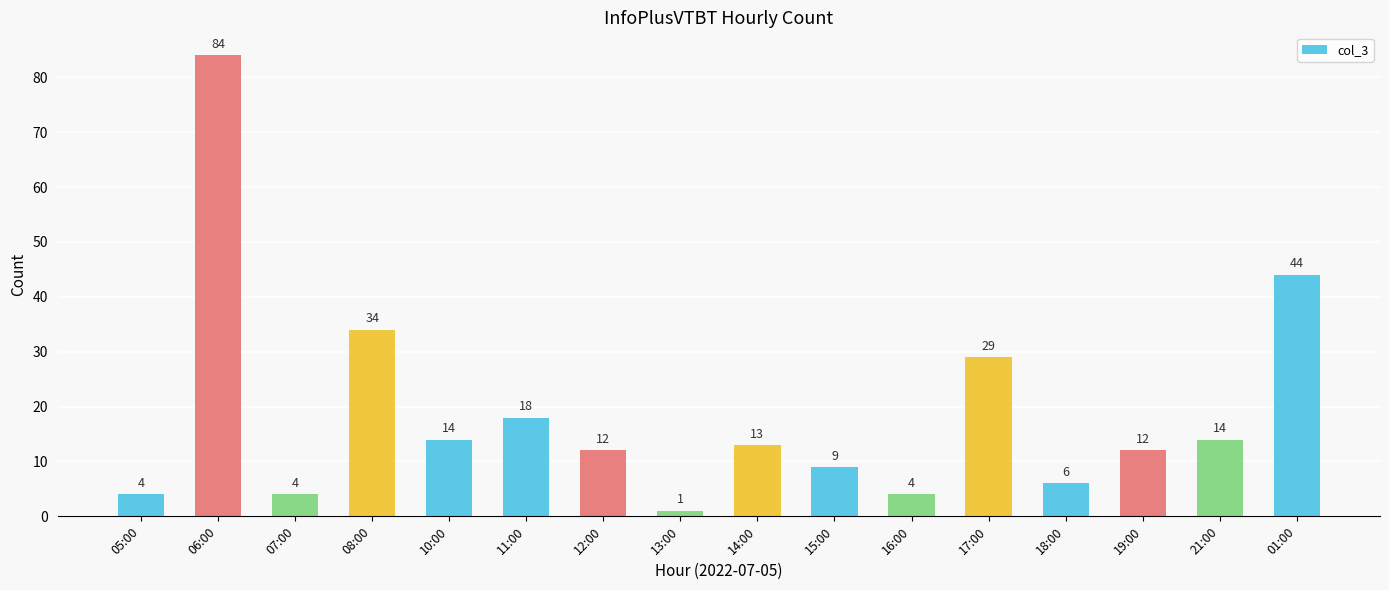

Is it true that the value at 18:00 is 6?

True